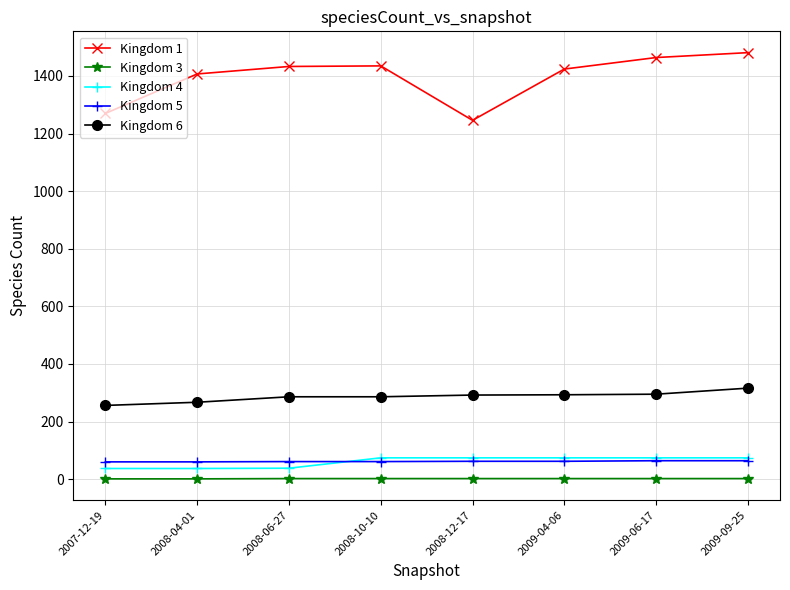

How many interior local valleys does the Kingdom 1 series have?

1